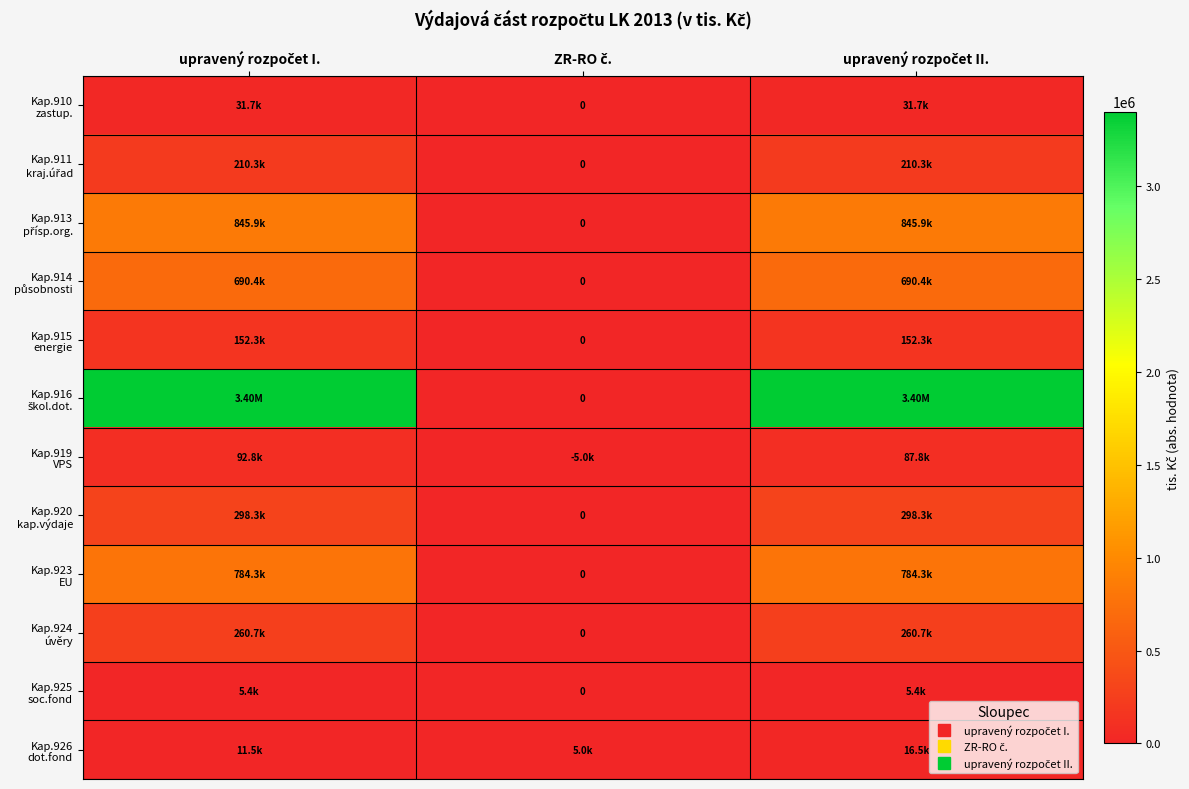

The value of Kap.916 škol.dot. at upravený rozpočet II. is 3399378.8. True or false?

True